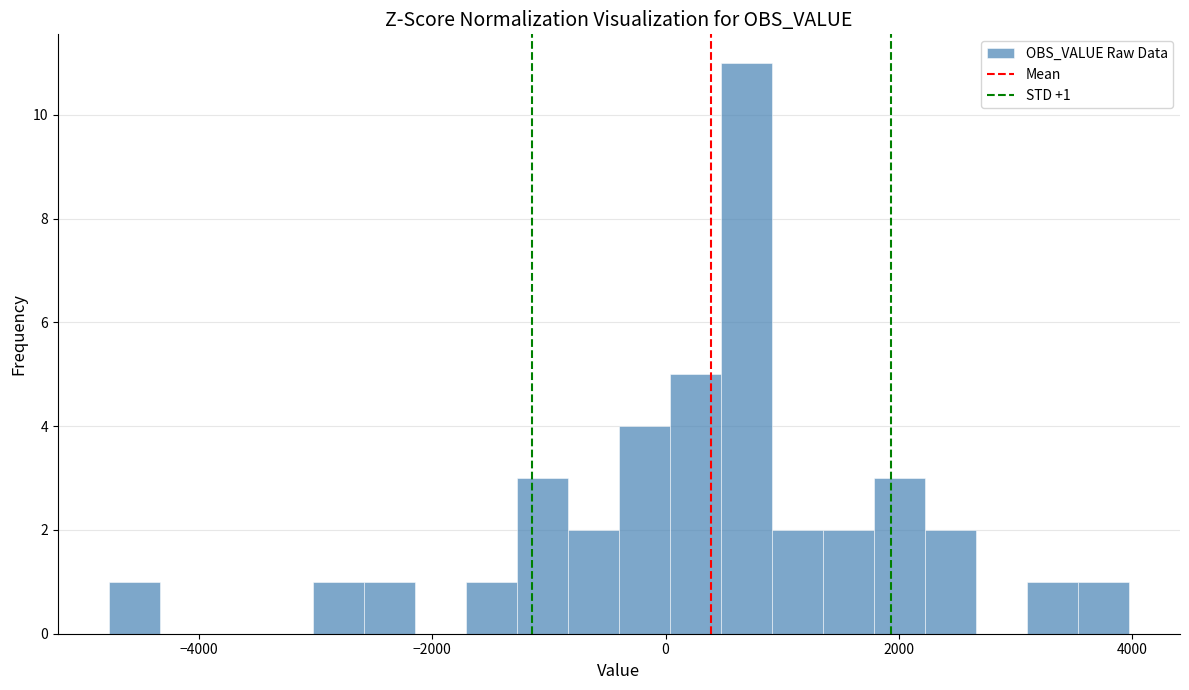

Read against the x-axis, roughly where is the centre of the tallest bar?

600